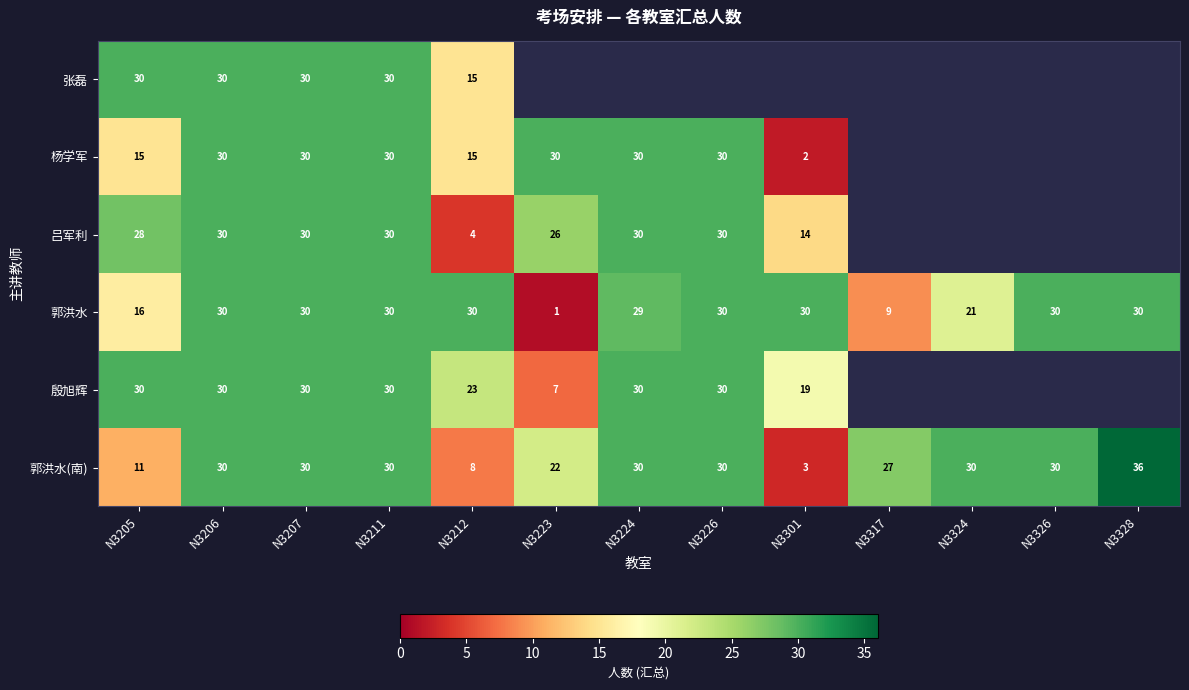

What is the maximum value shown in the chart?

36.0